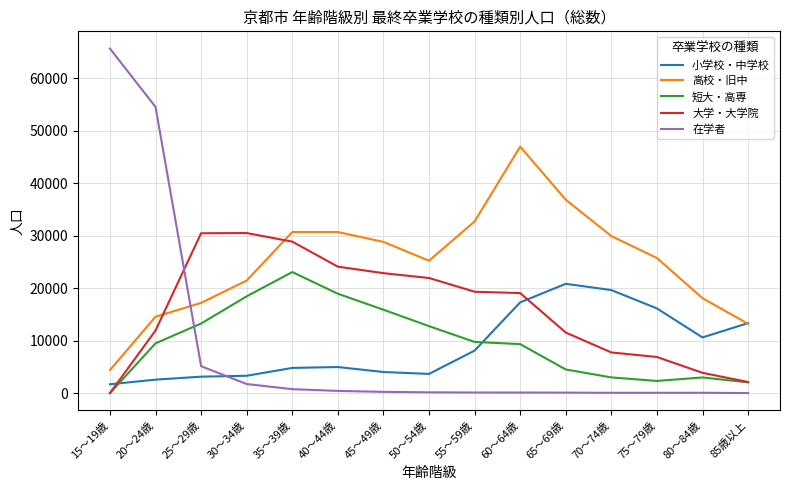

Which series changed the most between 25～29歳 and 75～79歳?

大学・大学院